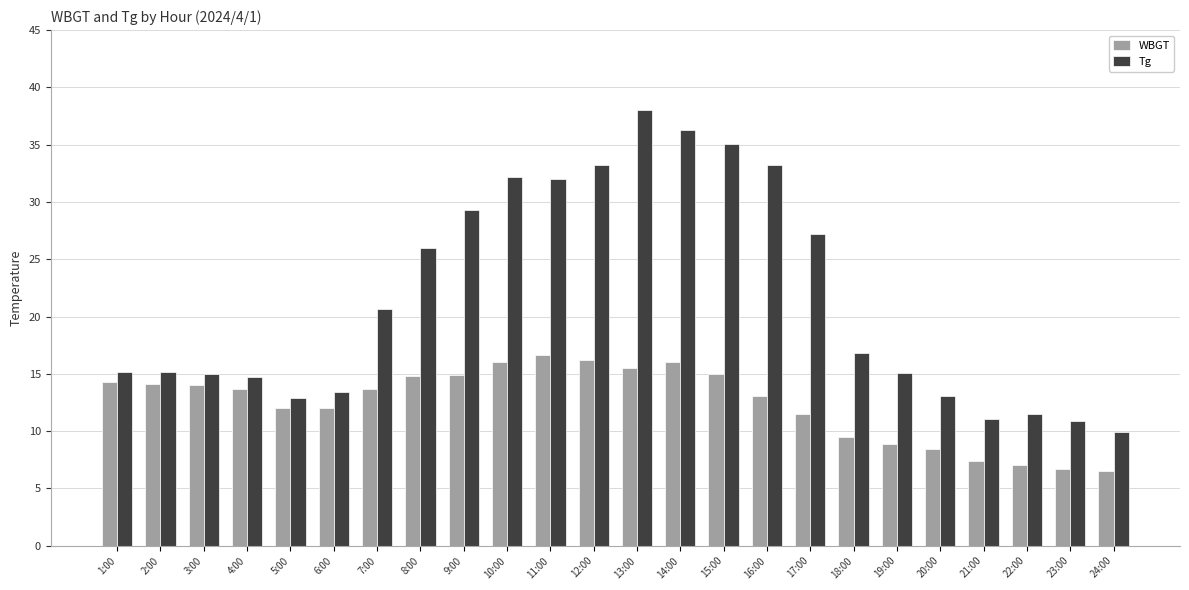

What is the smallest value displayed?

6.5